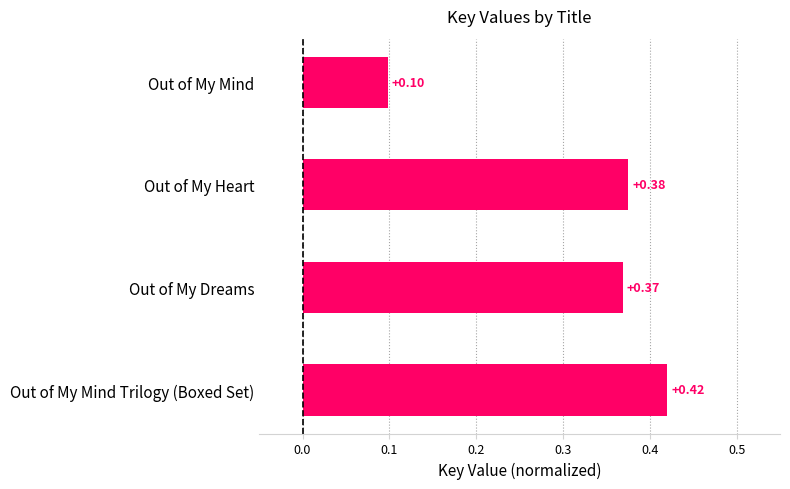

What is the change in value from Out of My Heart to Out of My Mind?

-0.3